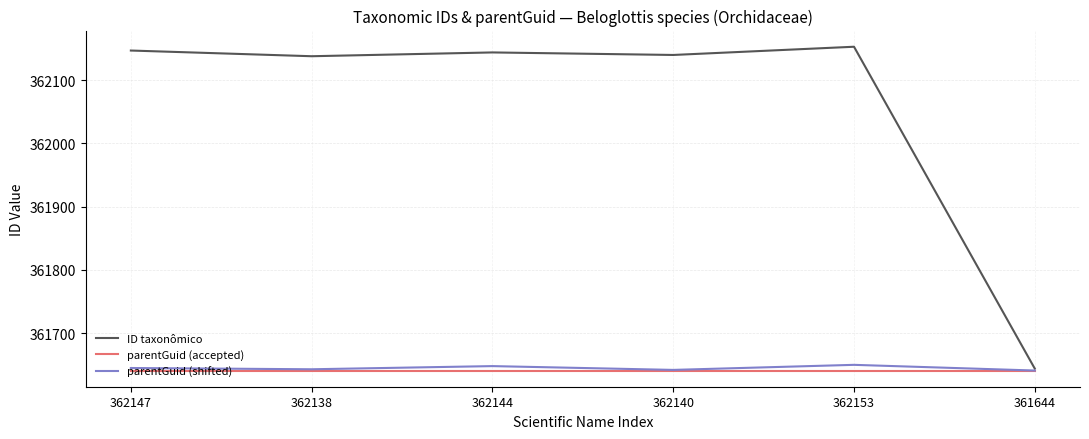

Which category has the lowest value in the ID taxonômico series?

361644